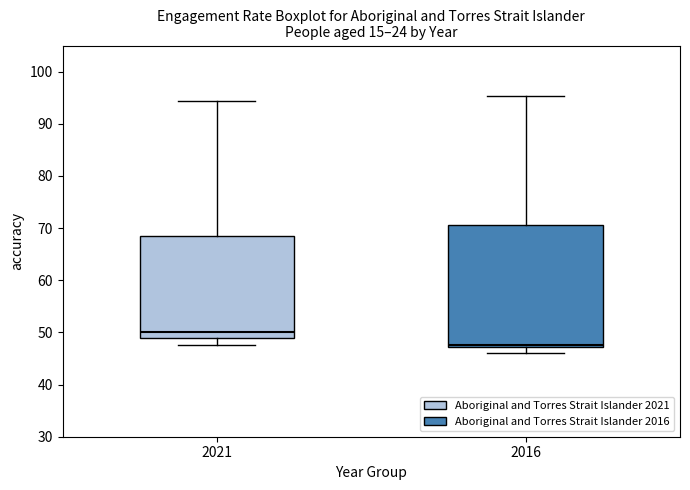

Where does the upper whisker of the box at x = 2021 end on the y-axis? The values are not printed on the chart, so give them approximately, as read against the axis.

94